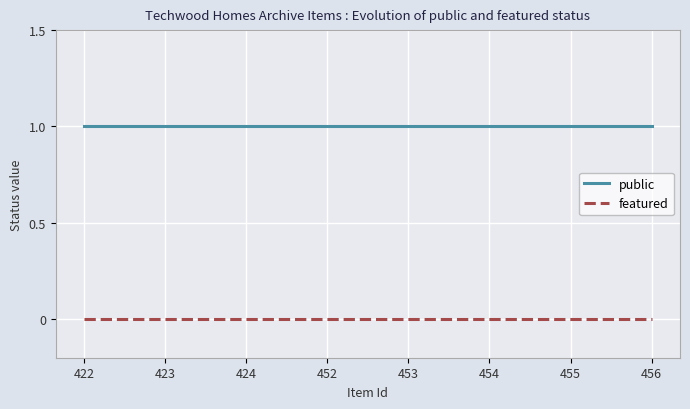

The value of public at 452 is 1. True or false?

True